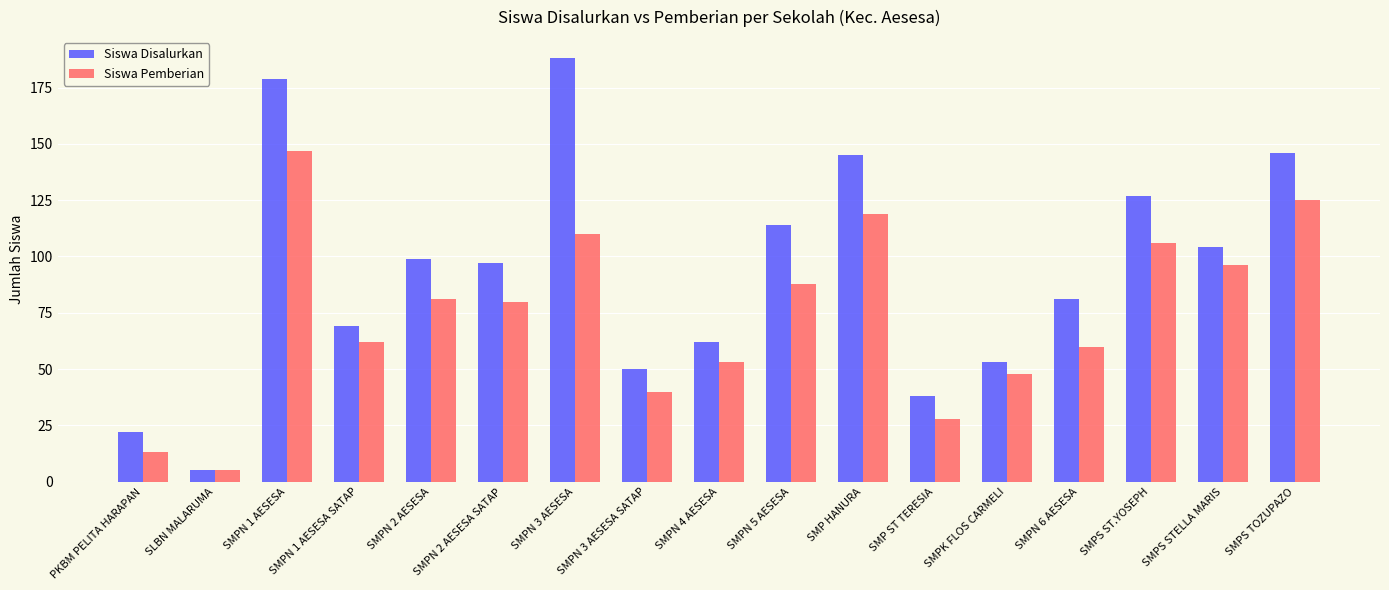

What is the spread (max minus min) of values at SMP ST TERESIA?

10